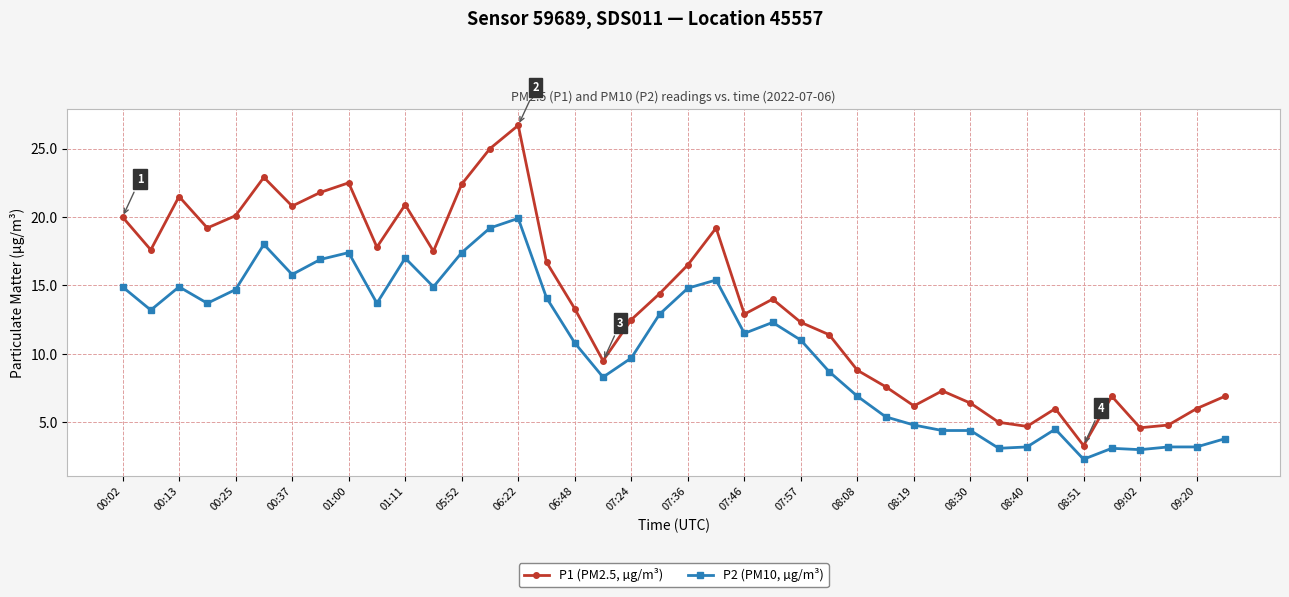

What is the minimum value shown in the chart?

2.3